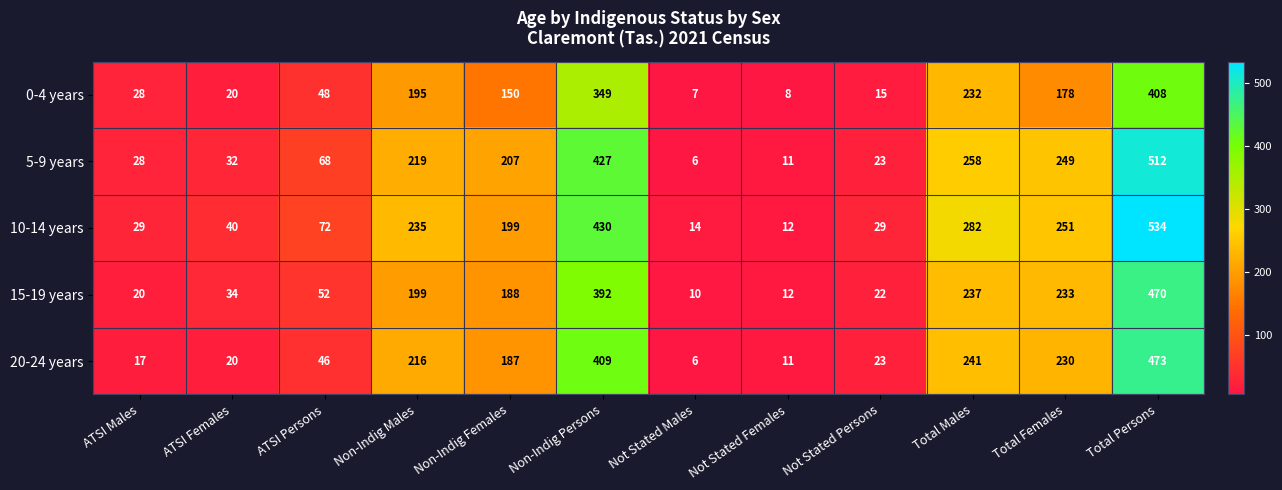

Count the number of data series in this chart.

5